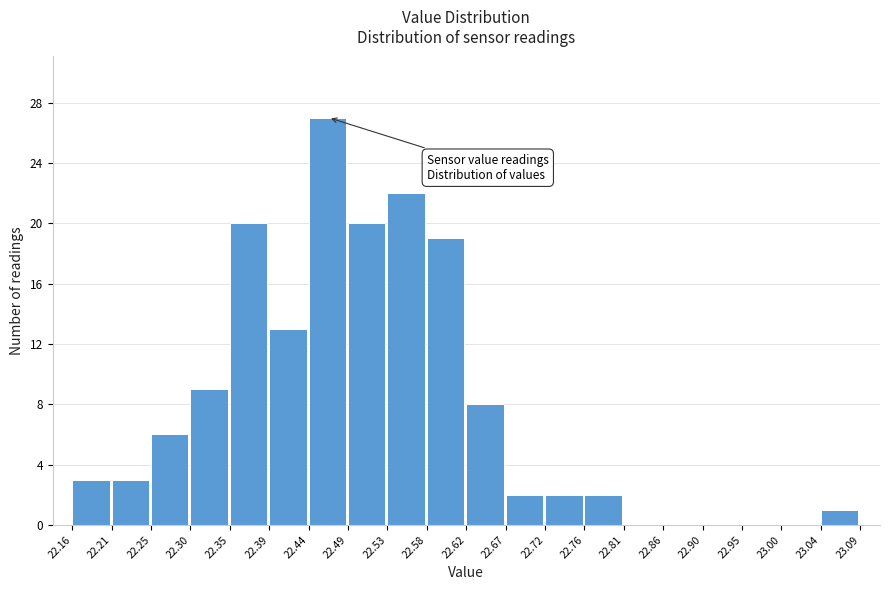

Which range on the x-axis has the tallest bar?

22.44 to 22.49